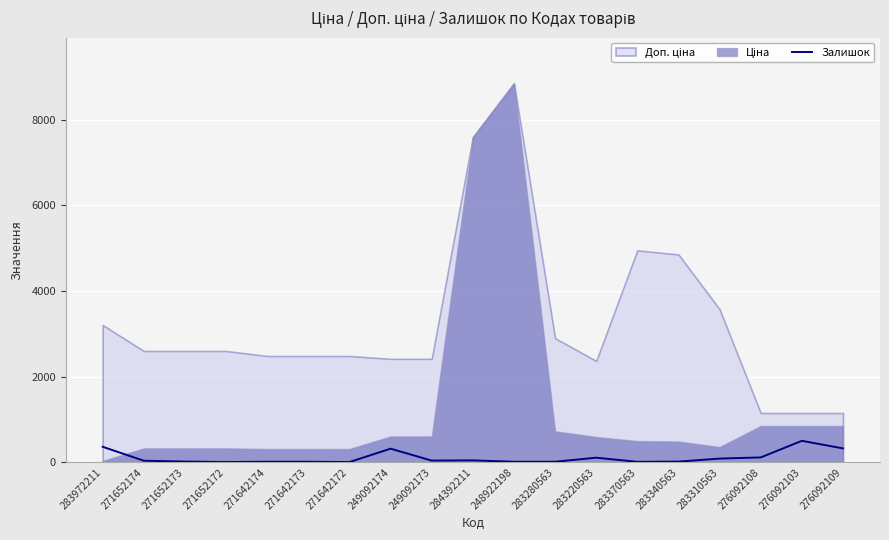

Which category has the lowest value across all series?

271652172